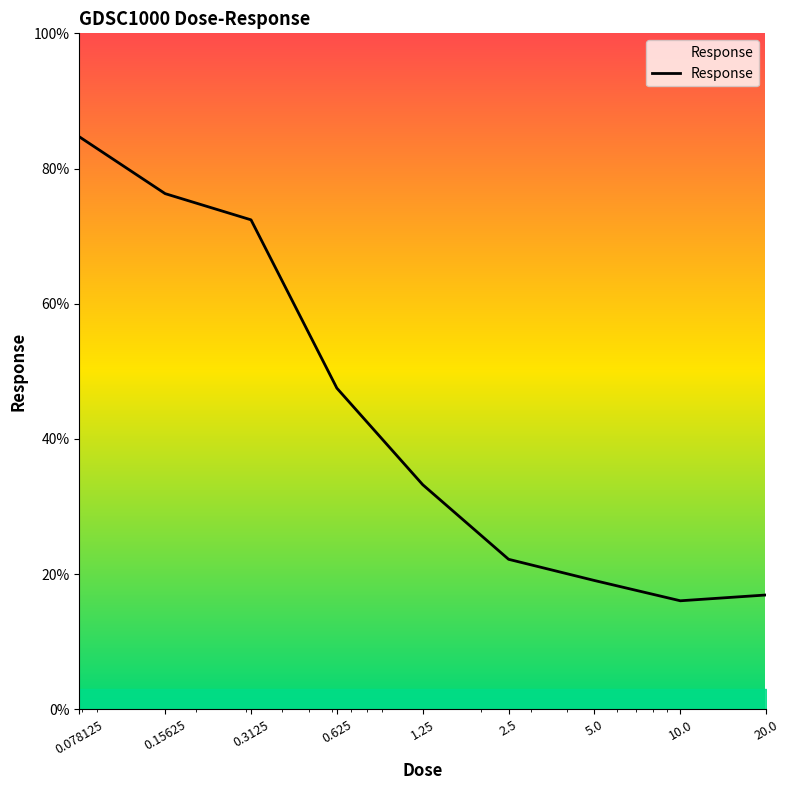

How many series are shown in this chart?

1